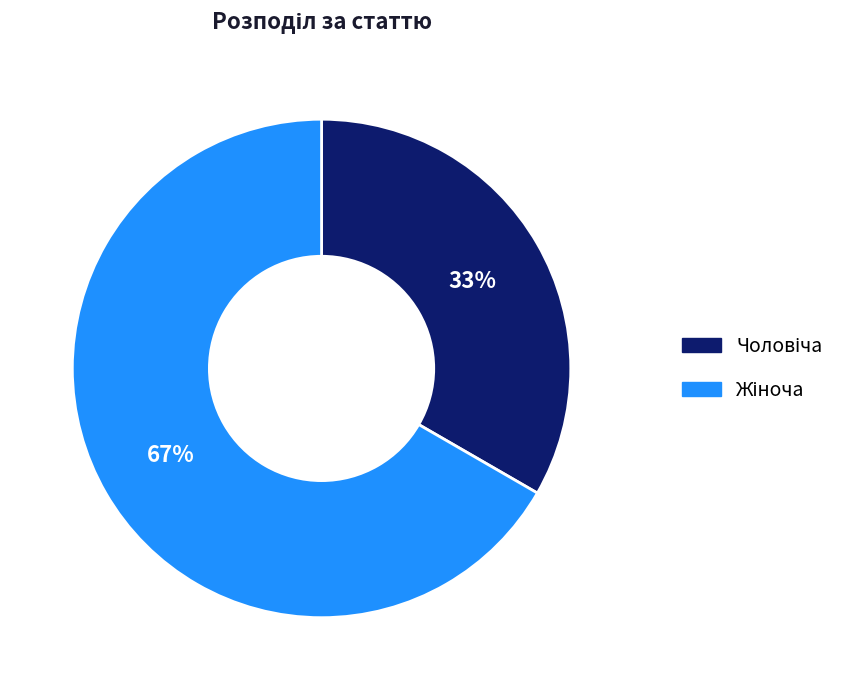

To the nearest percent, what is the average slice percentage?

50%